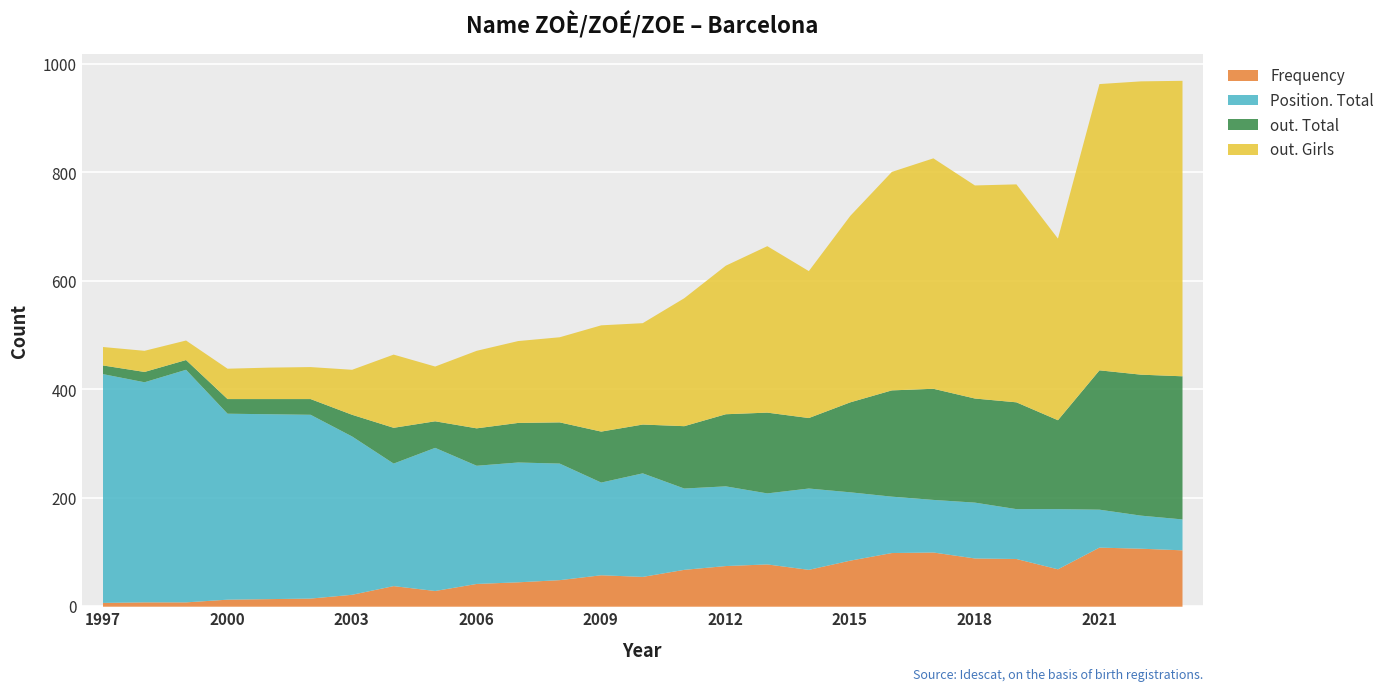

What is the difference between the highest and lowest values at 1998?

398